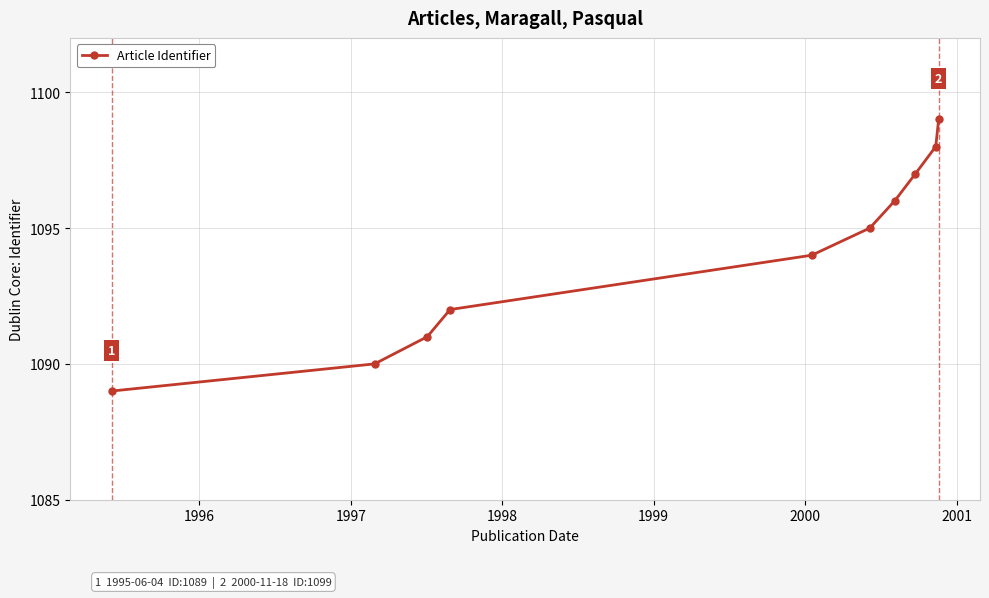

What is the smallest value displayed?

1089